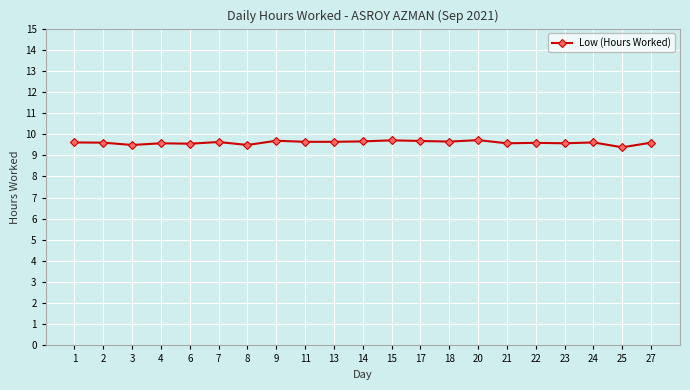

The value at 9 is 9.7. True or false?

True